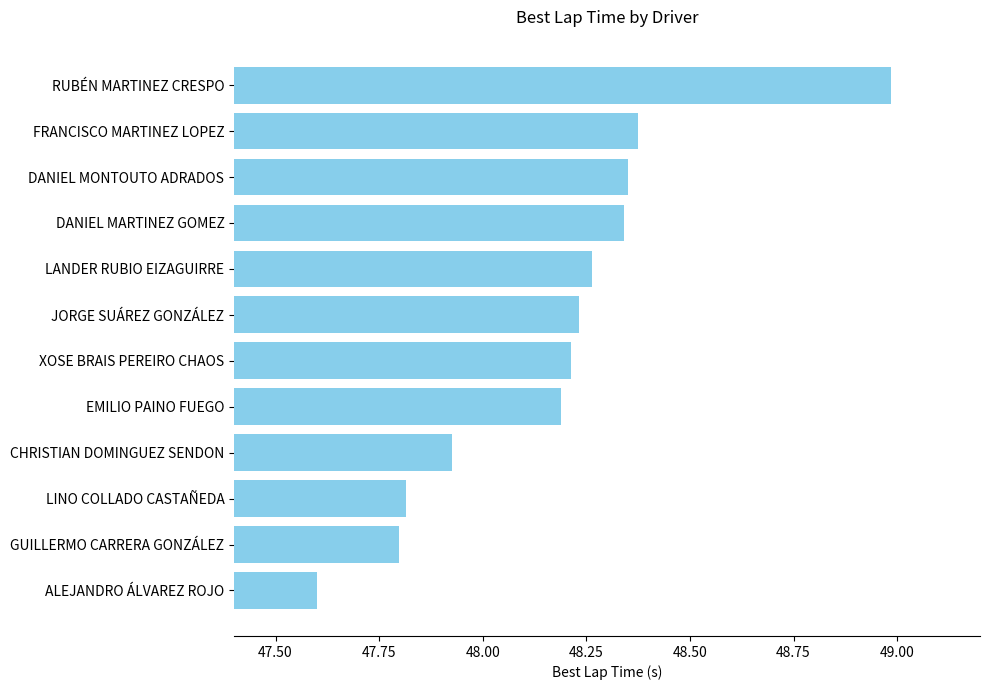

What position from the left is RUBÉN MARTINEZ CRESPO?

12